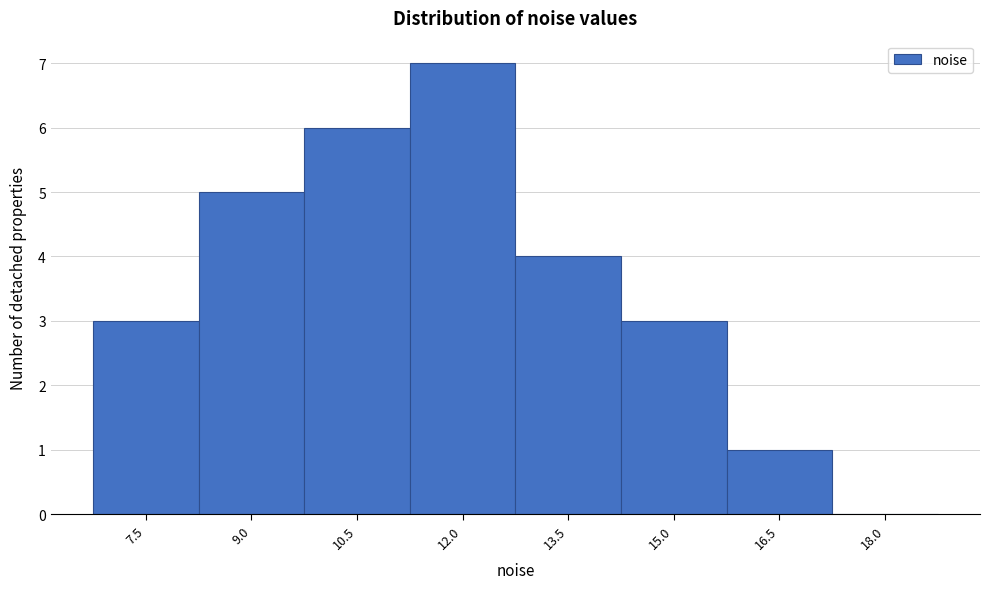

Is it true that the value at 9.0 is 5?

True